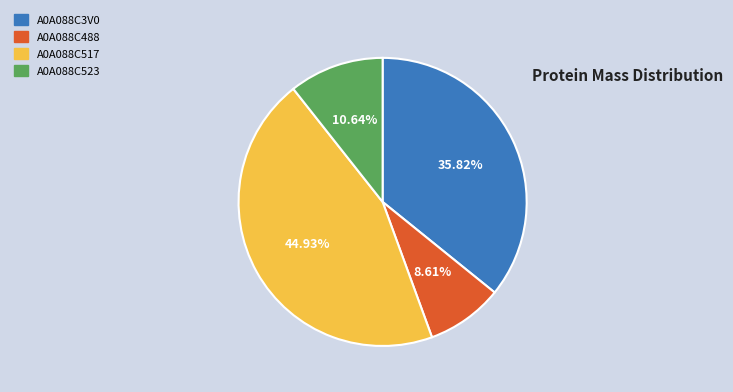

Is there a majority slice in this chart?

No